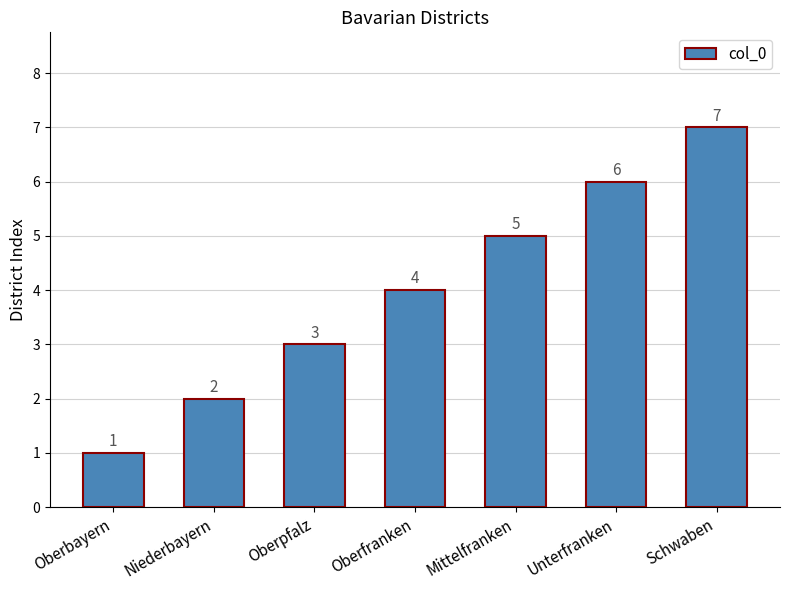

Rank the categories by value from highest to lowest.

Schwaben, Unterfranken, Mittelfranken, Oberfranken, Oberpfalz, Niederbayern, Oberbayern